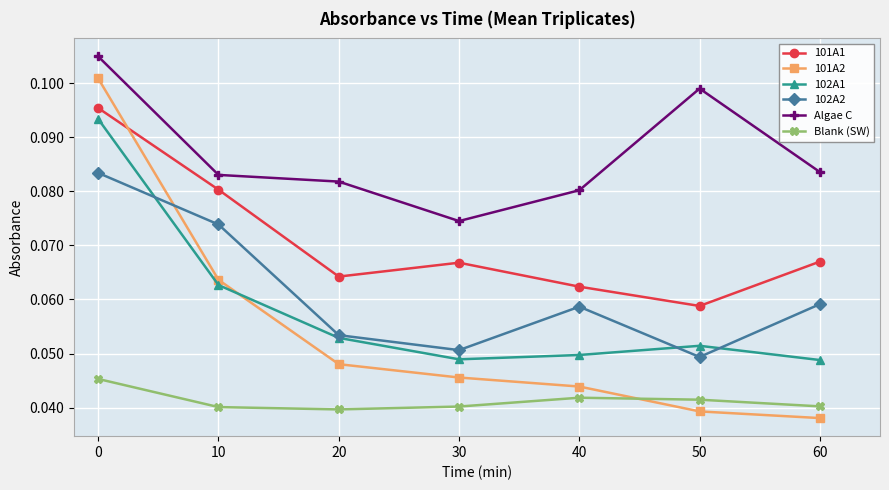

True or false: 101A2 has more than 2 points higher than both neighbors.

False